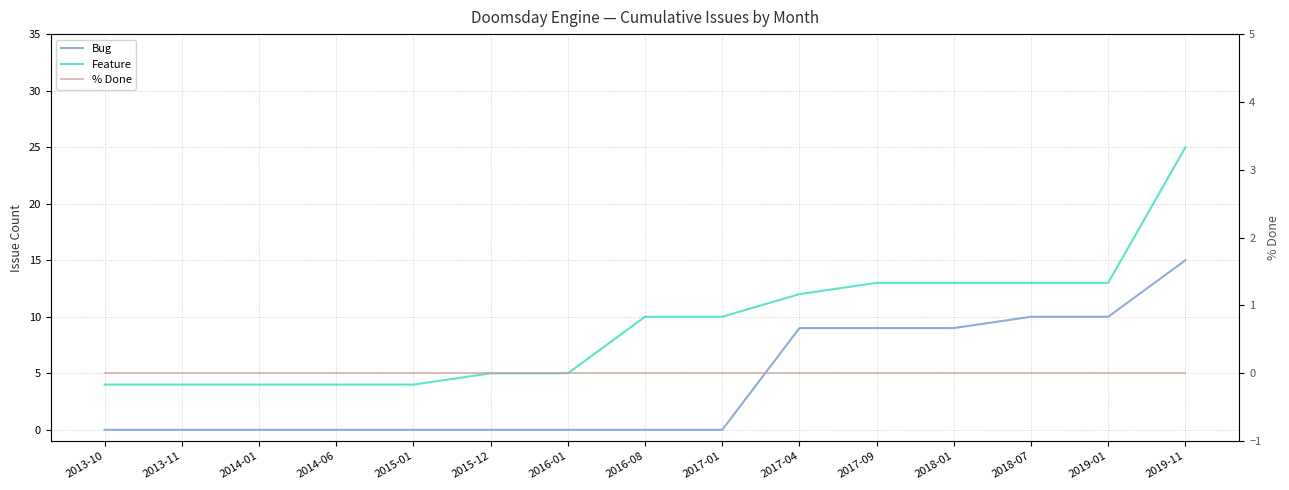

Between 2017-01 and 2018-07, which series saw the biggest shift?

Bug